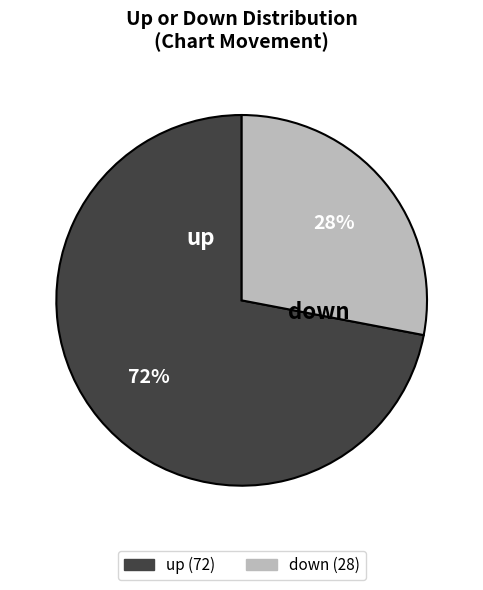

How many slices are in this pie chart?

2